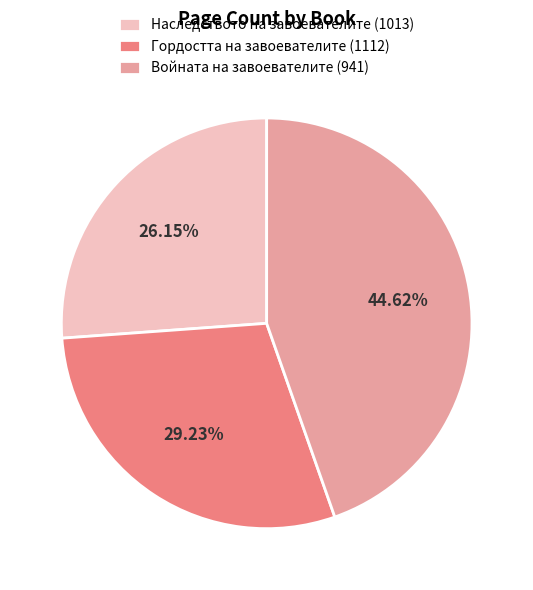

How many slices are in this pie chart?

3